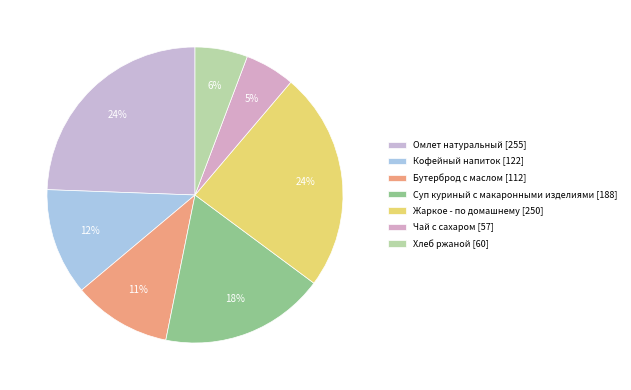

Count the number of slices in the pie.

7